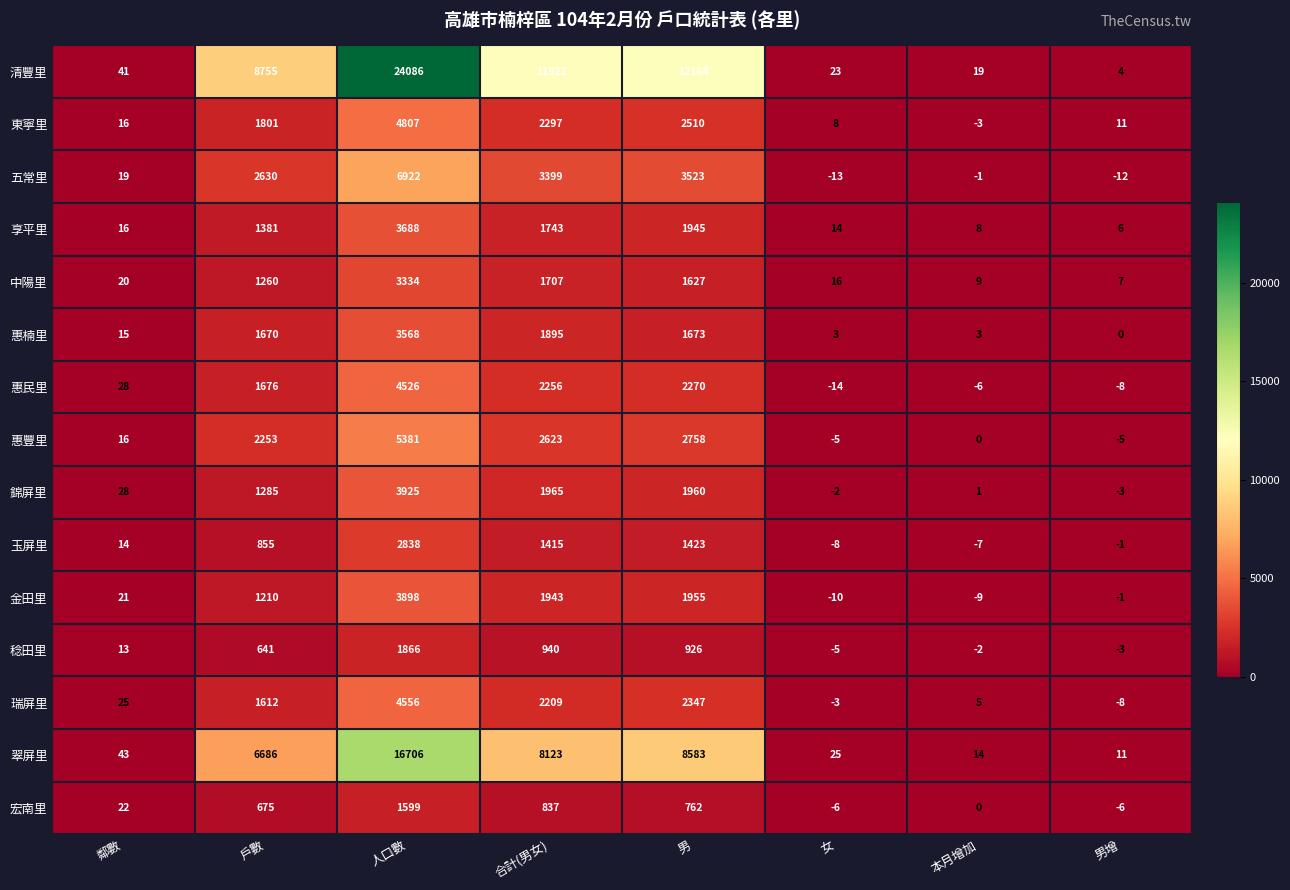

What is the average value of the 稔田里 series?

547